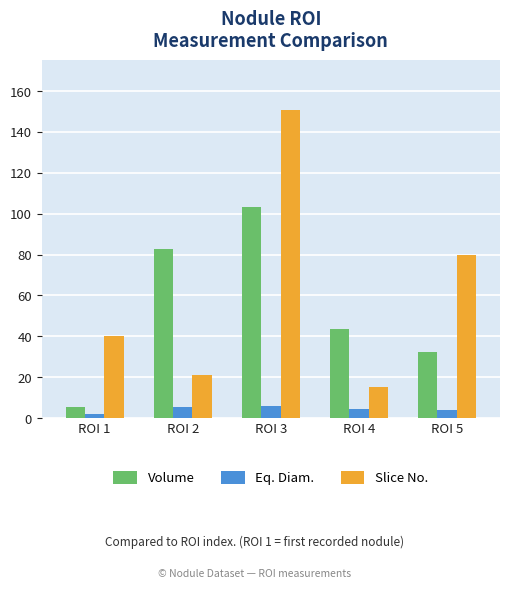

What are all the series names shown in the legend?

Volume, Eq. Diam., Slice No.